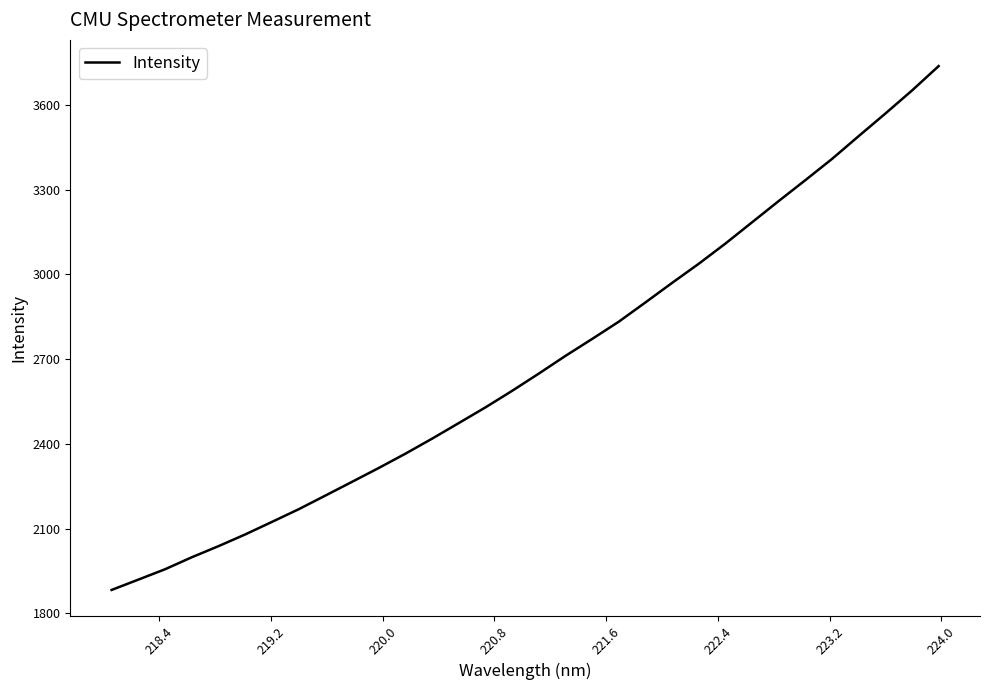

What is the greatest value displayed?

3737.8